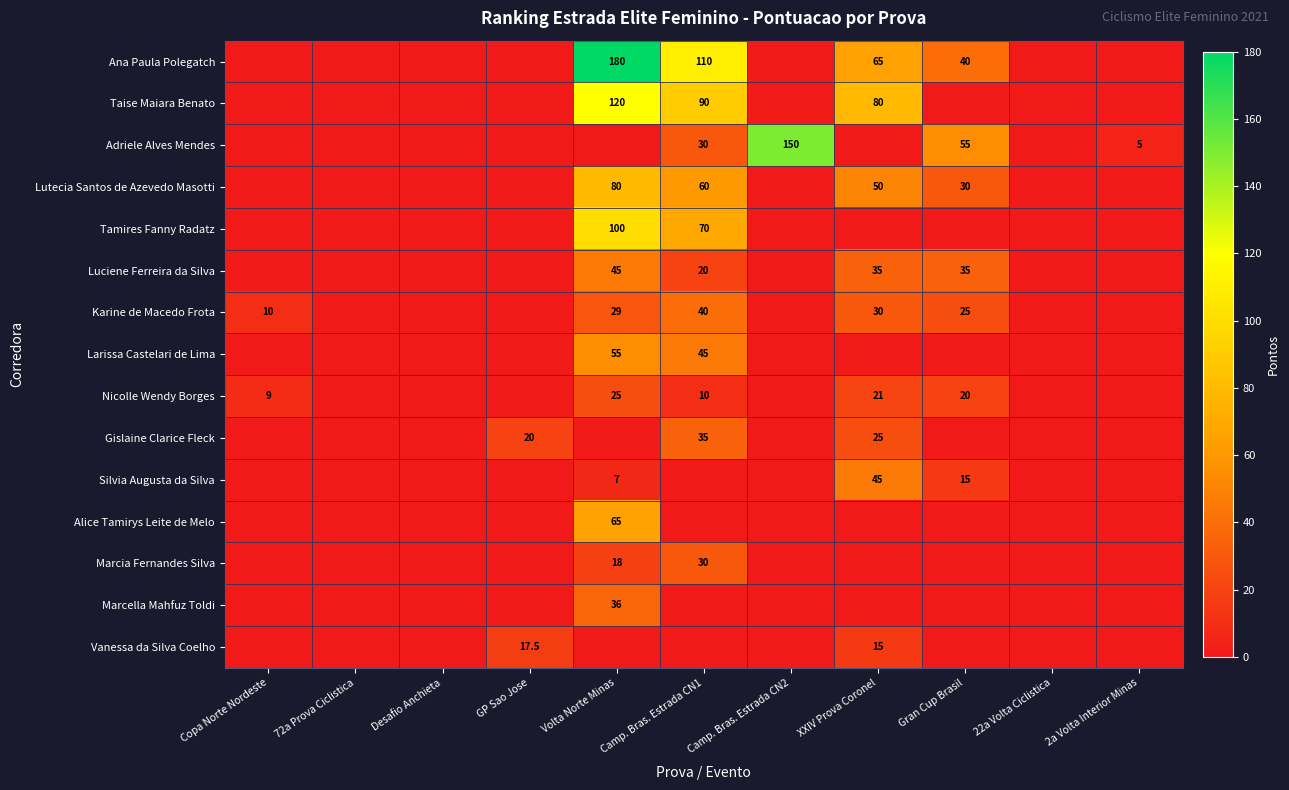

The value of Silvia Augusta da Silva at Gran Cup Brasil is 7.2. True or false?

False